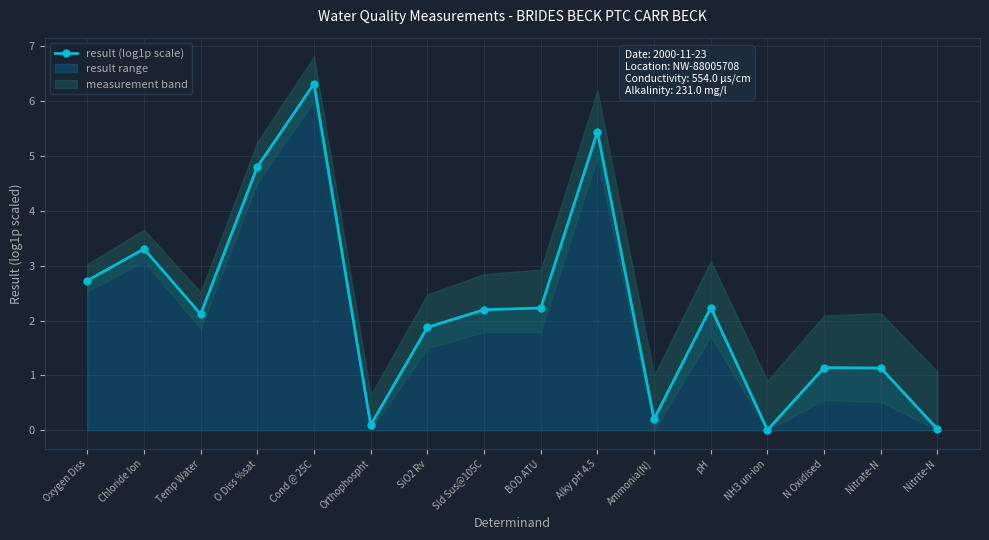

Does the chart display data point markers on the line(s)?

Yes